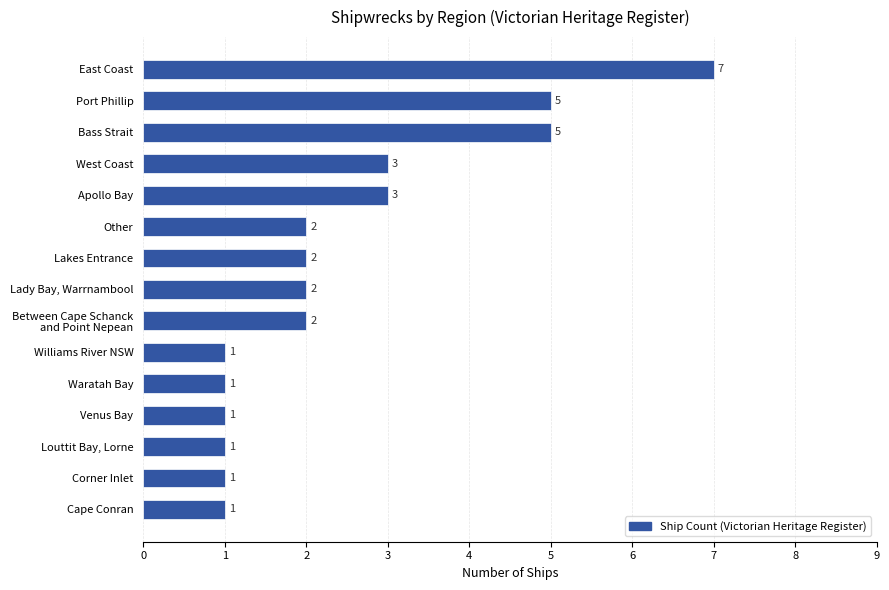

The value at Apollo Bay is 2. True or false?

False